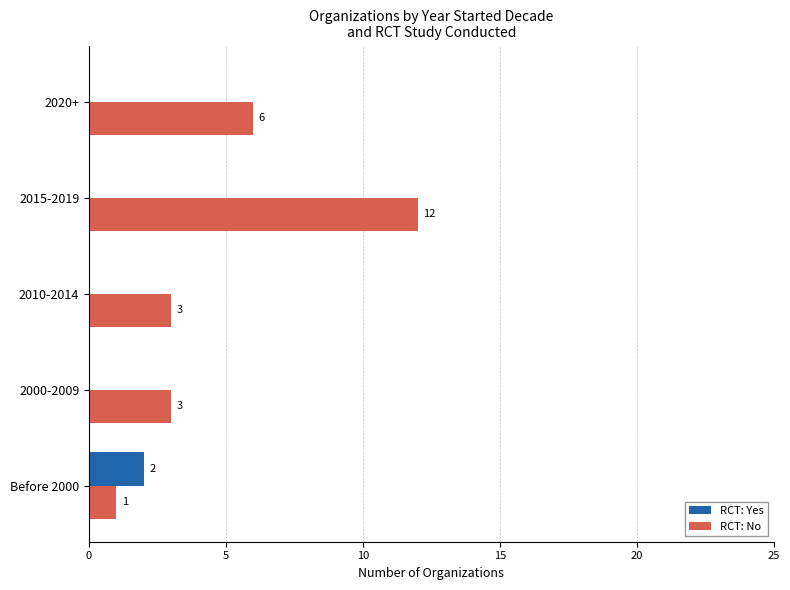

Is it true that RCT: No equals 10 at 2020+?

False